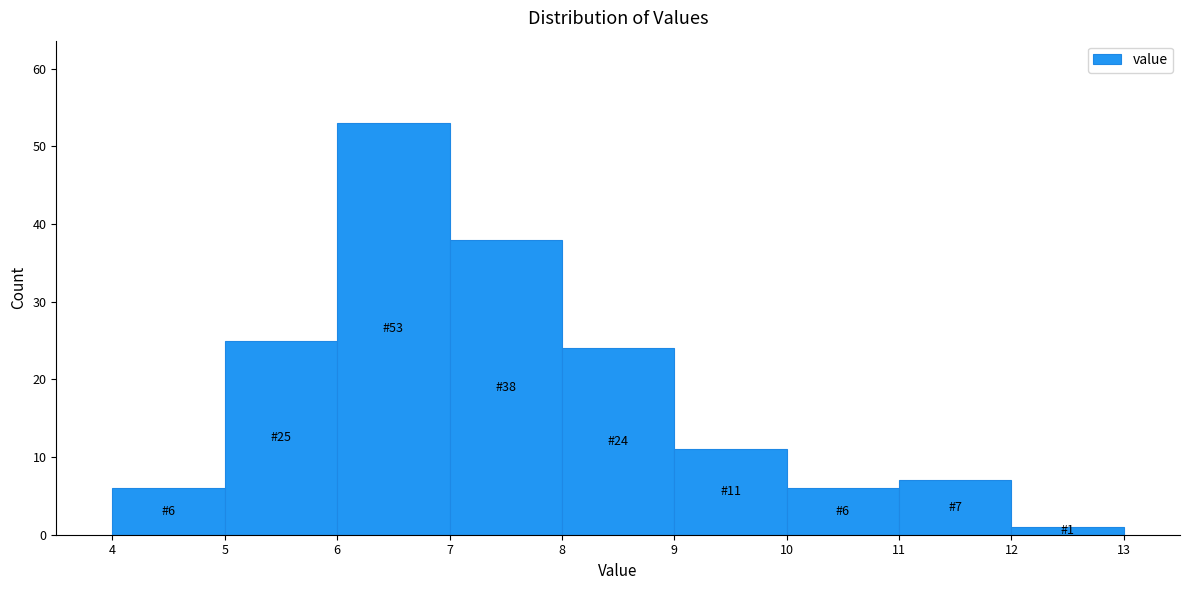

Which range on the x-axis has the tallest bar?

6 to 7